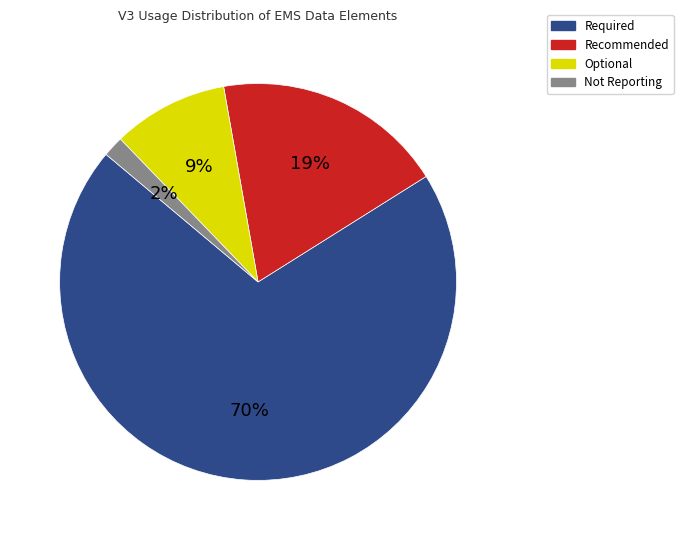

To the nearest percent, what portion does Recommended represent?

19%